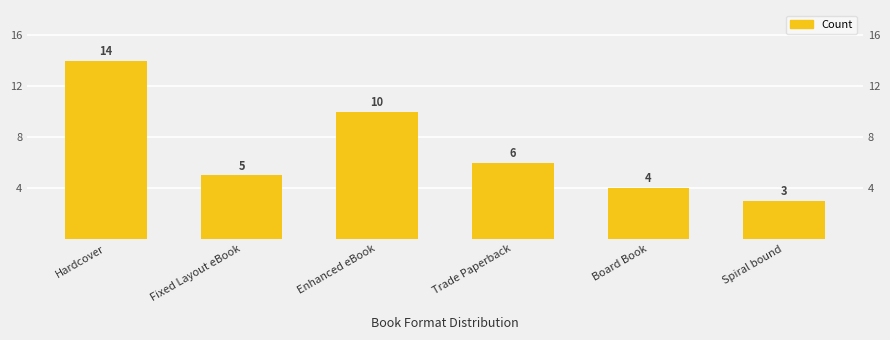

What is the difference between the maximum and second lowest values?

10